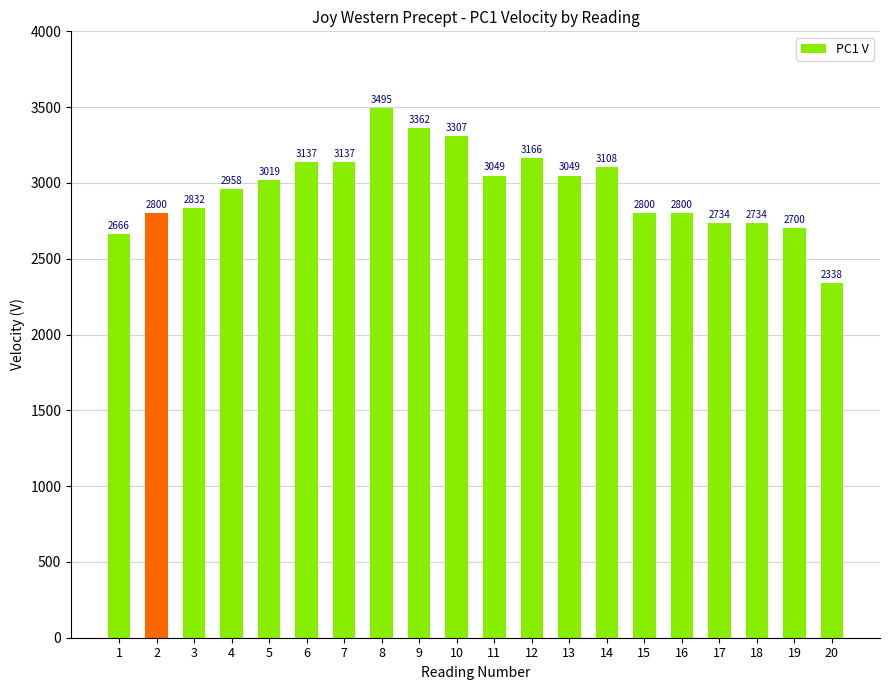

Which has a higher value, 6 or 10?

10